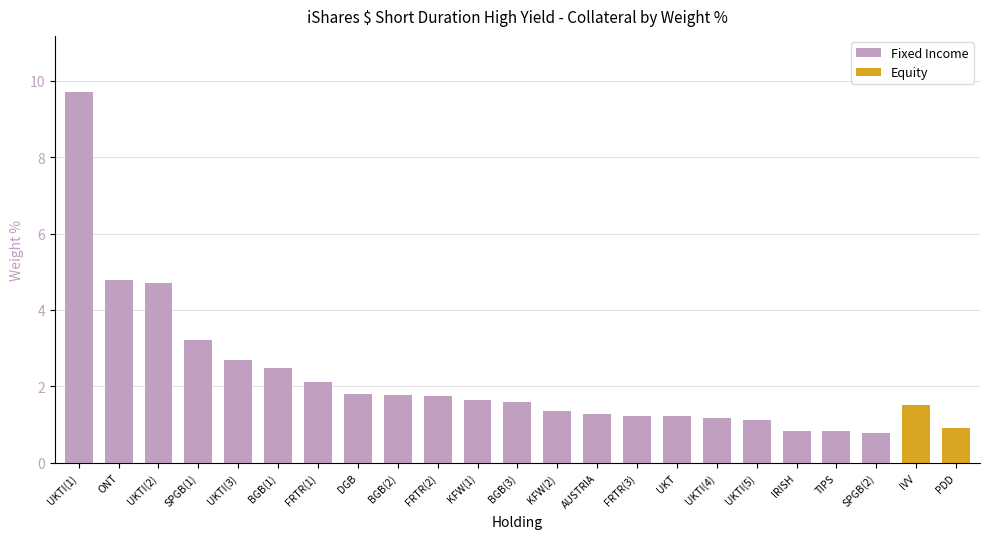

Is it true that the value at BGB(3) is 1.6?

True